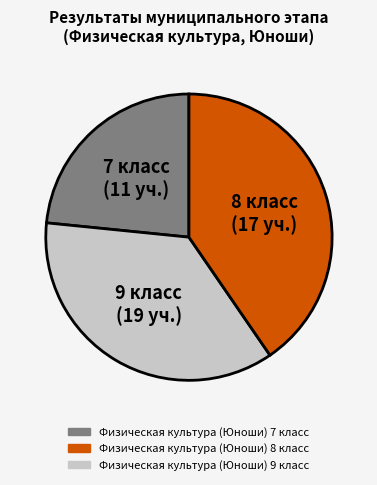

Count the number of slices in the pie.

3